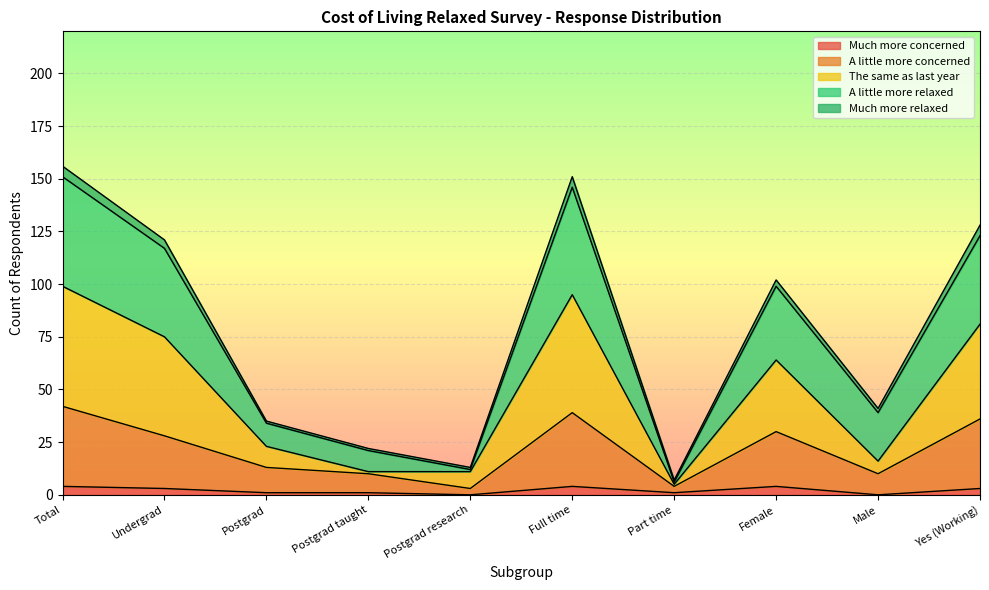

True or false: Much more concerned has a value of 4 at Full time.

True